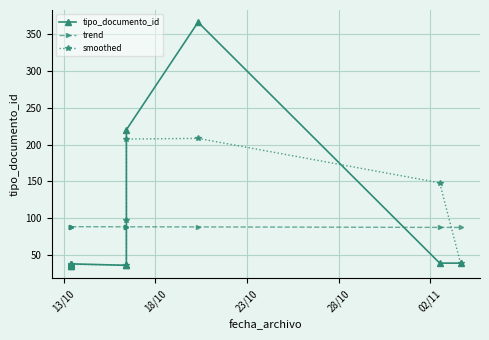

The value of trend at 23/10 is 88.5. True or false?

True